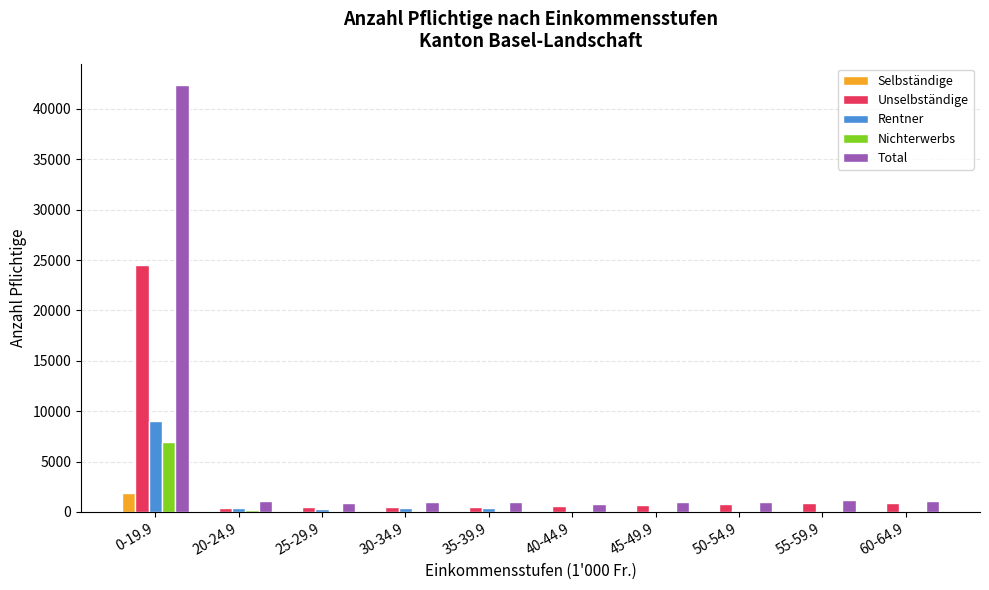

At which label does Unselbständige reach its peak?

0-19.9